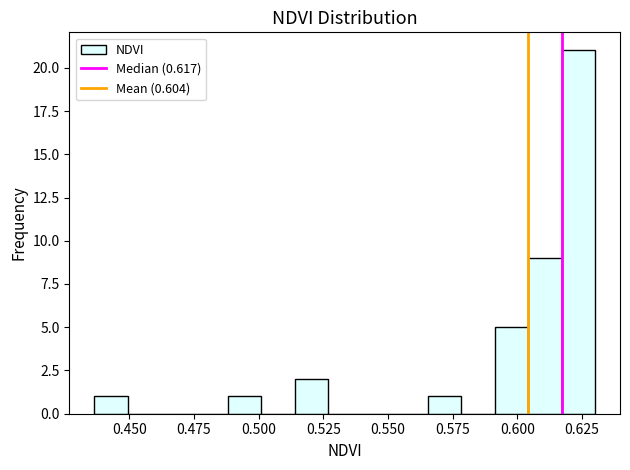

Around what value on the x-axis is the tallest bar? Give the approximate position of its centre, as read against the axis.

0.625